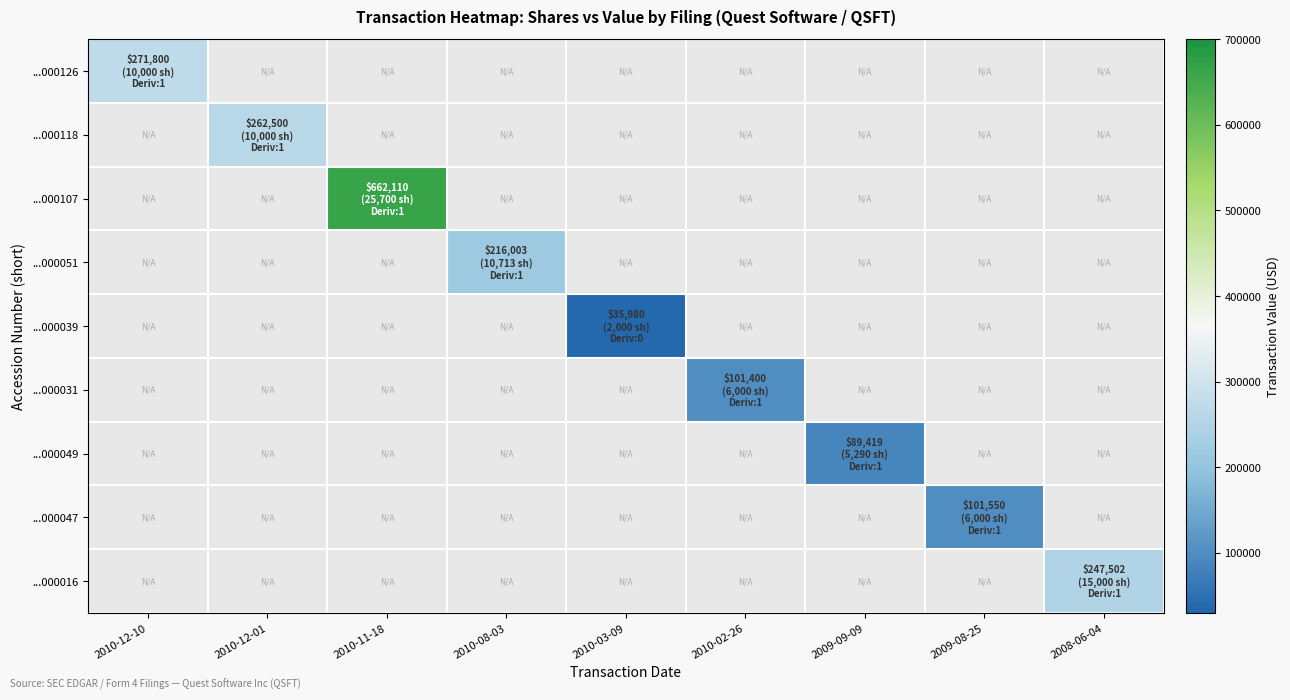

Between 2010-11-18 and 2010-02-26, which series saw the biggest shift?

...000107